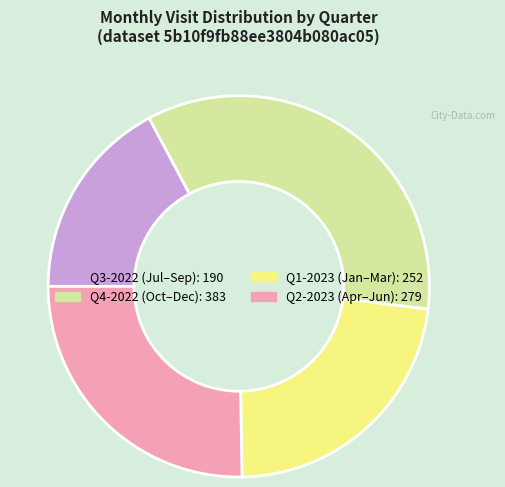

Is there any slice that represents more than half of the pie?

No